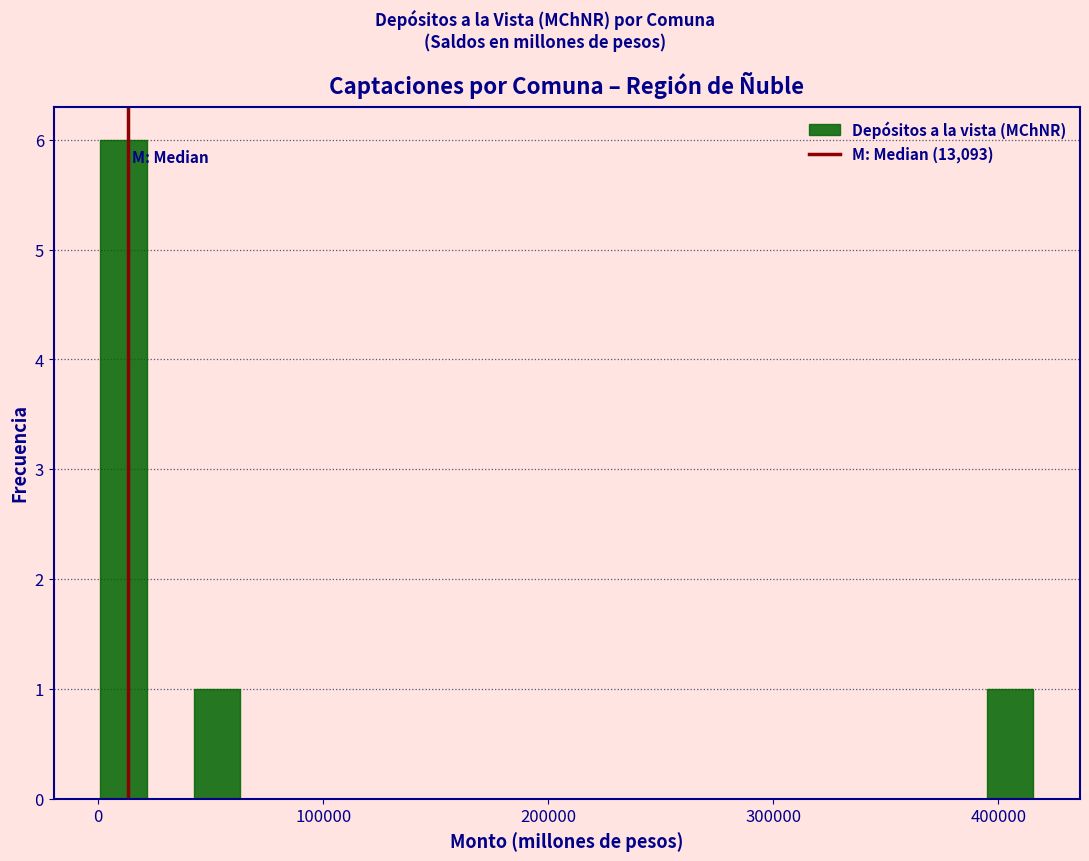

Around what value on the x-axis is the tallest bar? Give the approximate position of its centre, as read against the axis.

10000